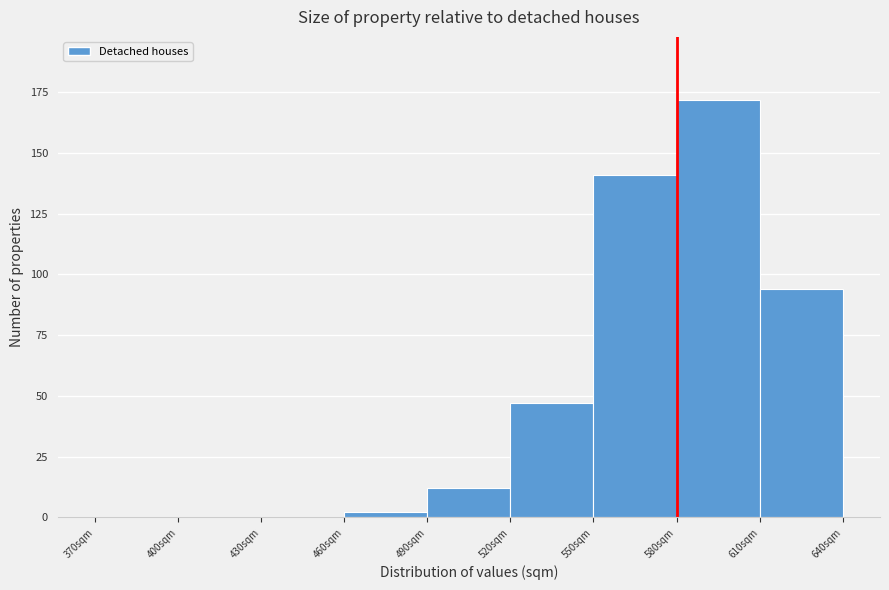

Reading left to right, transcribe this chart: for each bar, give the range it covers on the x-axis and its height. The values are not printed on the chart, so give them approximately, as read against the axis.

370 to 400: 0
400 to 430: 0
430 to 460: 0
460 to 490: under 5
490 to 520: 10
520 to 550: 45
550 to 580: 140
580 to 610: 170
610 to 640: 95